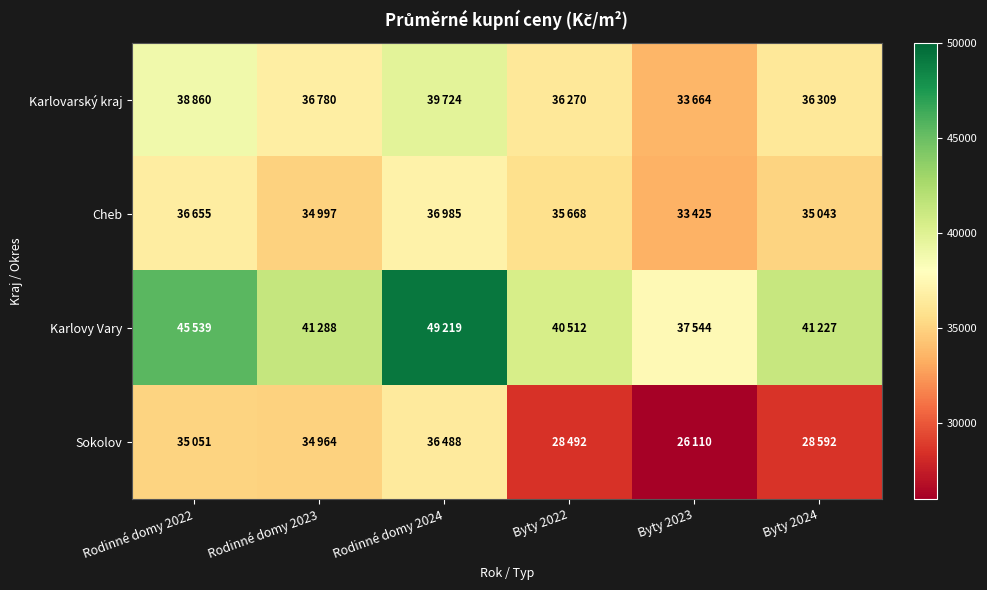

Rank the series at Byty 2023 from lowest to highest value.

Sokolov, Cheb, Karlovarský kraj, Karlovy Vary